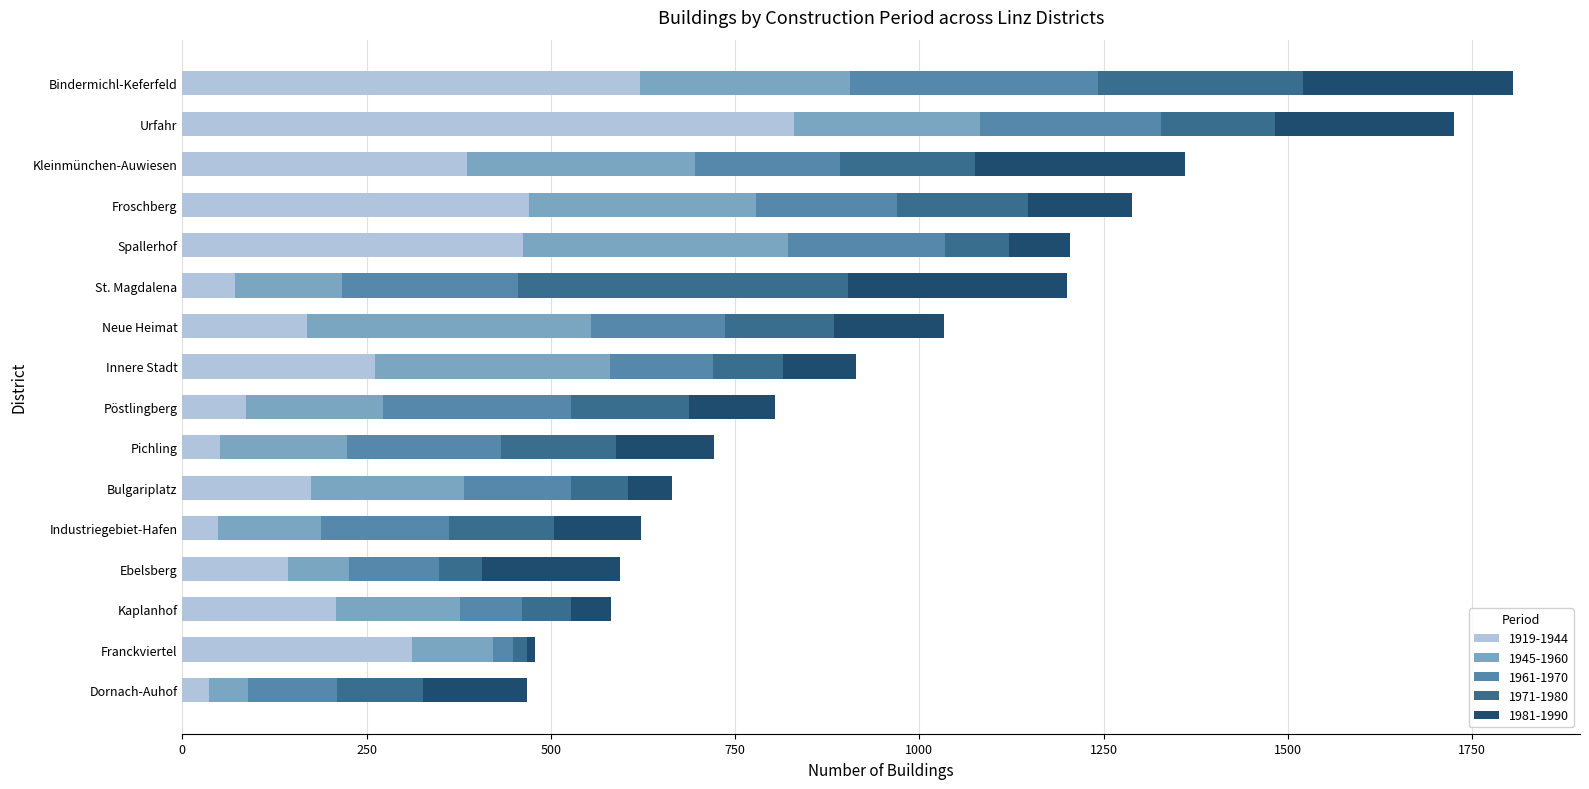

What is the difference between the 1919-1944 values at Industriegebiet-Hafen and Spallerhof?

414